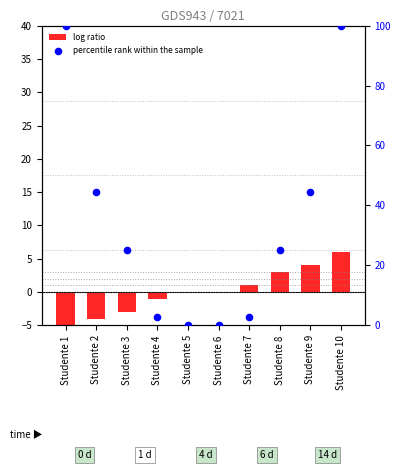

Which series contains the lowest Y value?

log ratio